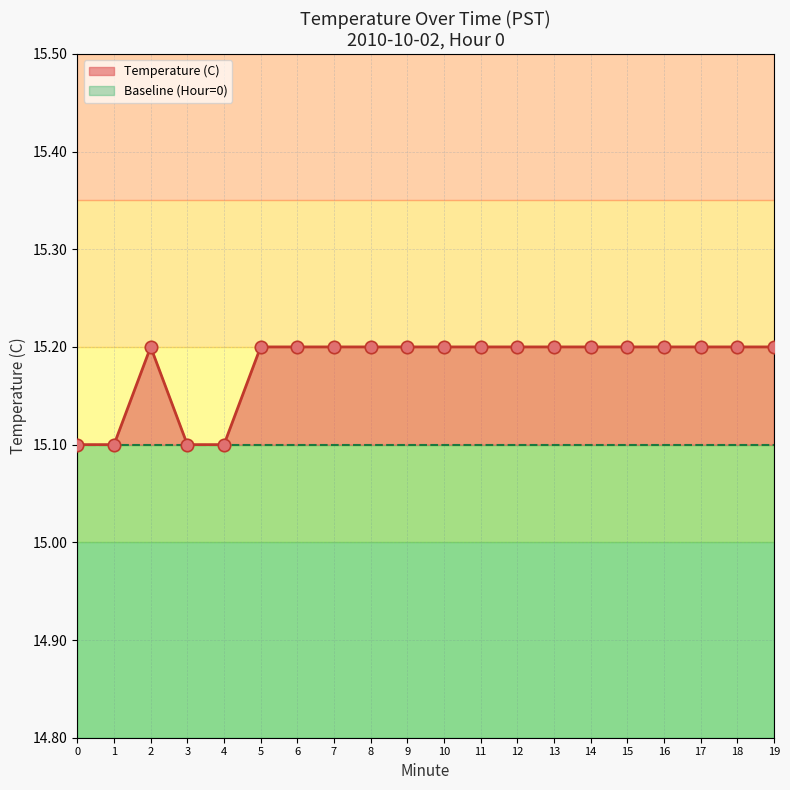

What is the ratio of the value at 7 to the value at 15?

1.0